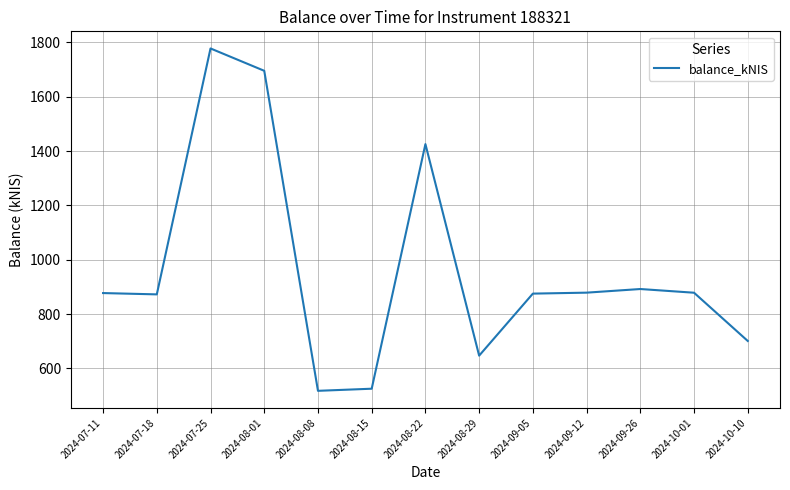

What is the maximum value shown in the chart?

1777.7